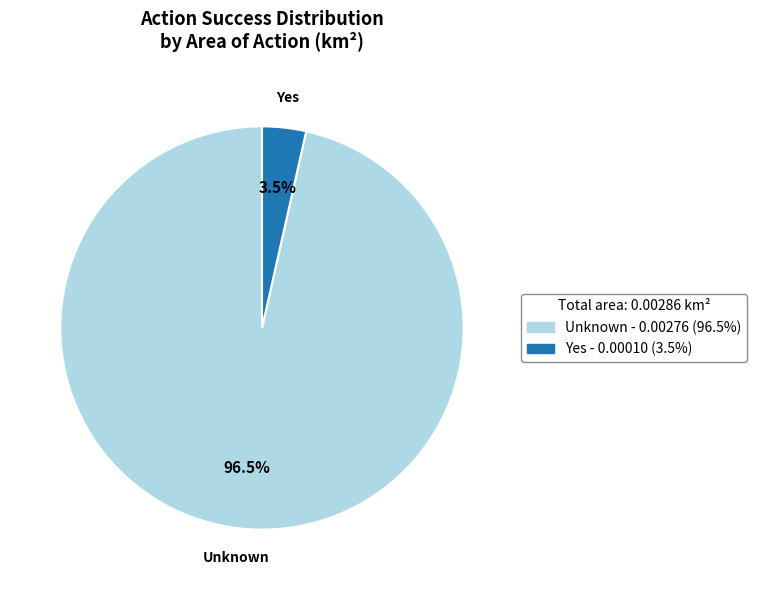

What percentage is NOT represented by Yes?

96.5%